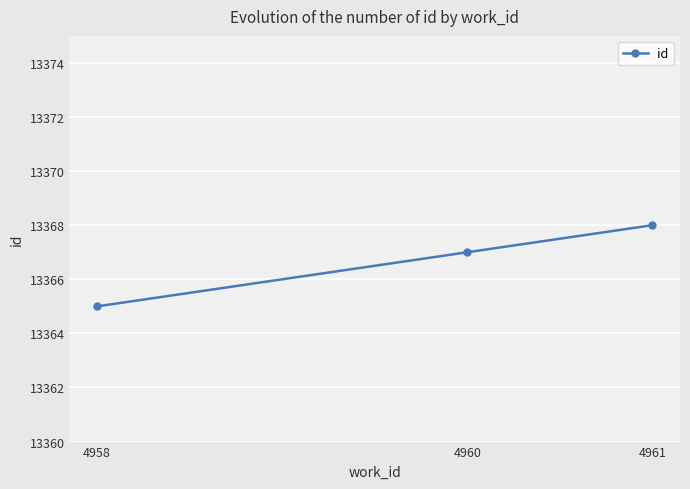

What is the maximum value shown in the chart?

13368